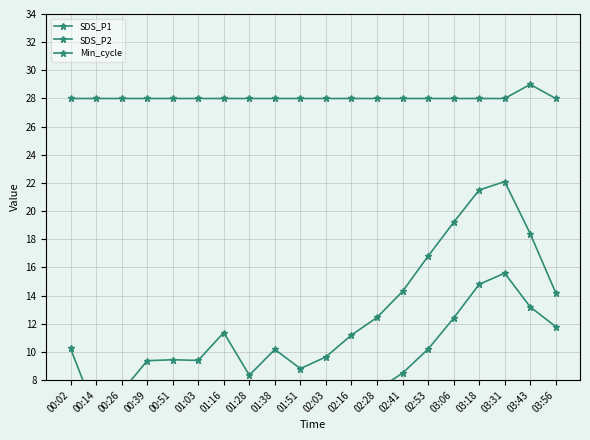

The Min_cycle series shows 48.4 at 03:43. True or false?

False